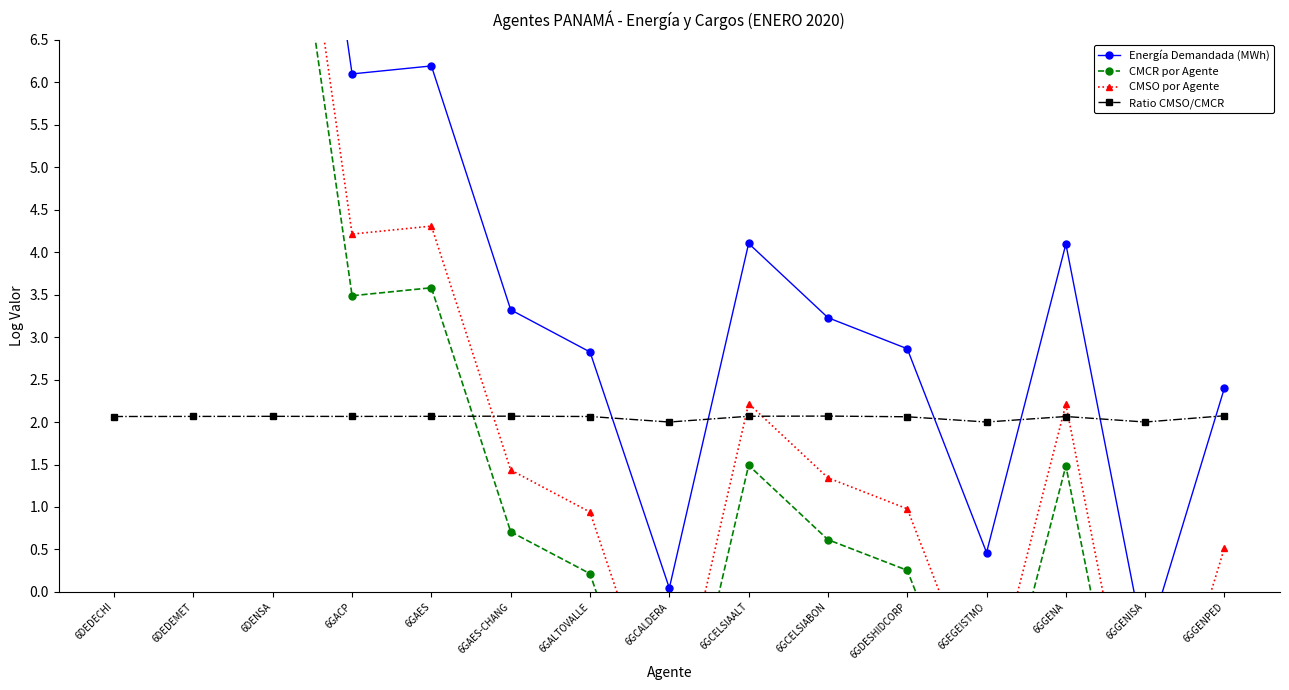

What is the difference between the CMCR por Agente values at 6GGENA and 6GAES?

2.1